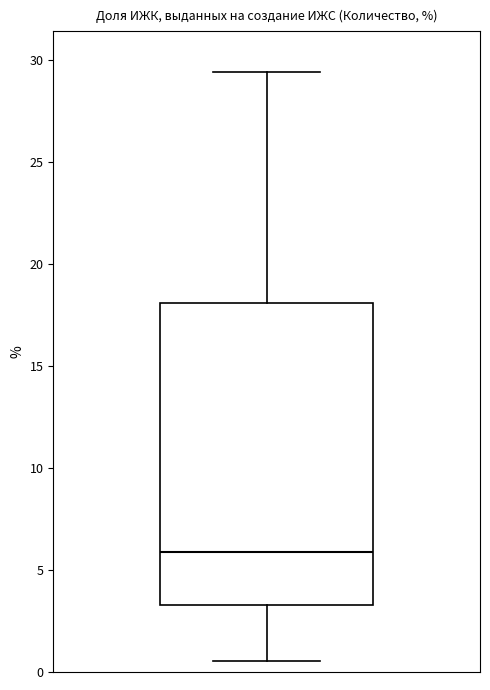

Read this box plot against the y-axis: the position of the median line, the range covered by the box, and the ends of both whiskers. The values are not printed on the chart, so give them approximately, as read against the axis.

median 6.0, box 3.5 to 18.0, whiskers 0.5 to 29.5